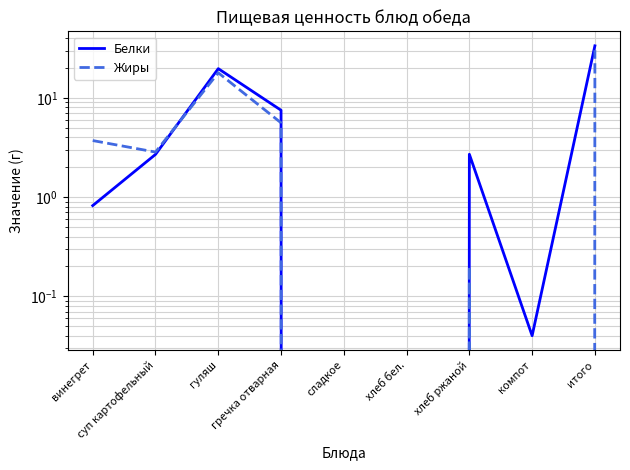

The Белки series shows -19.4 at сладкое. True or false?

False